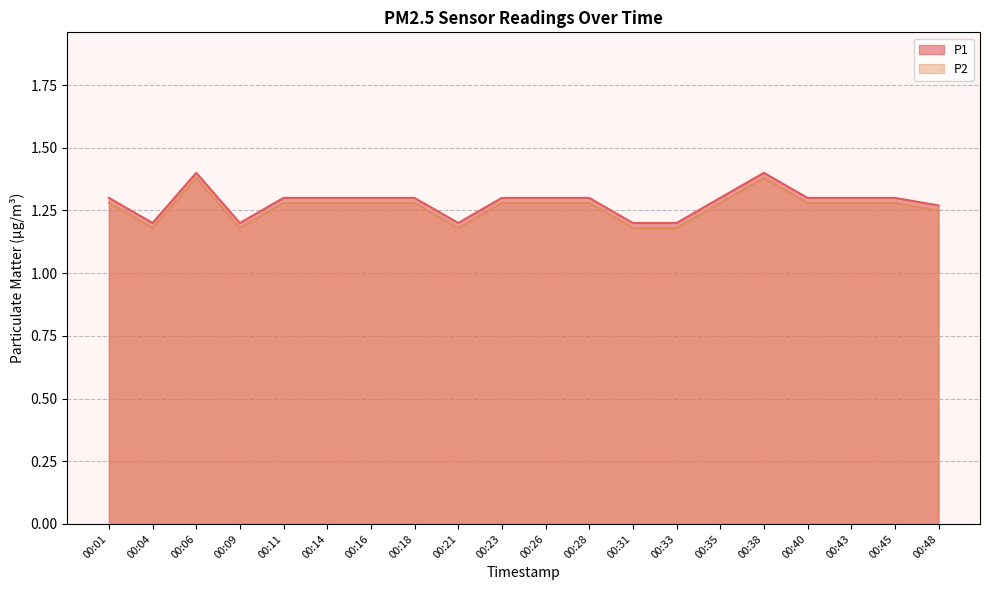

How many interior local peaks does the P1 series have?

2